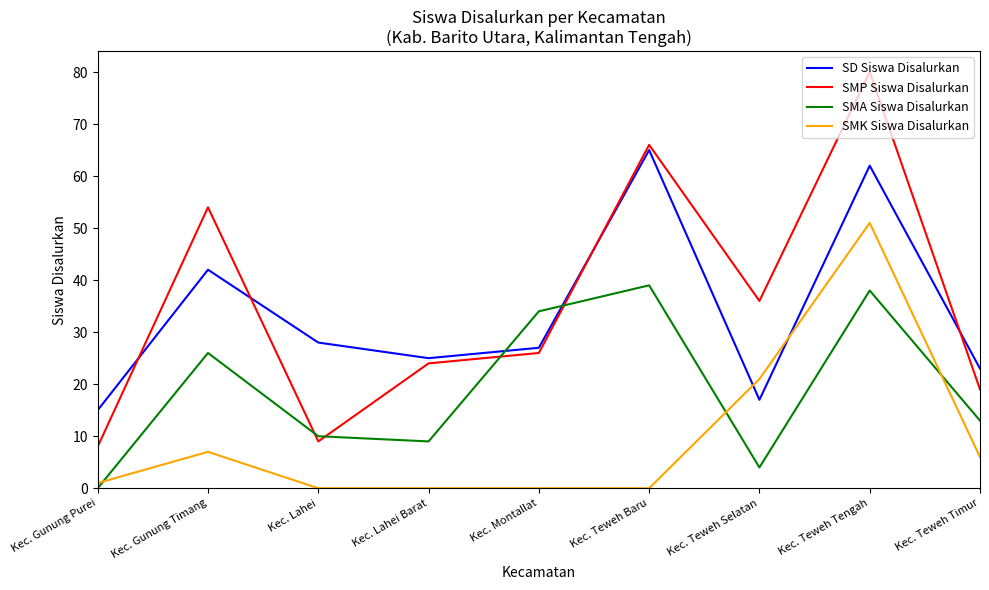

Where is the first local maximum for SMK Siswa Disalurkan?

Kec. Gunung Timang